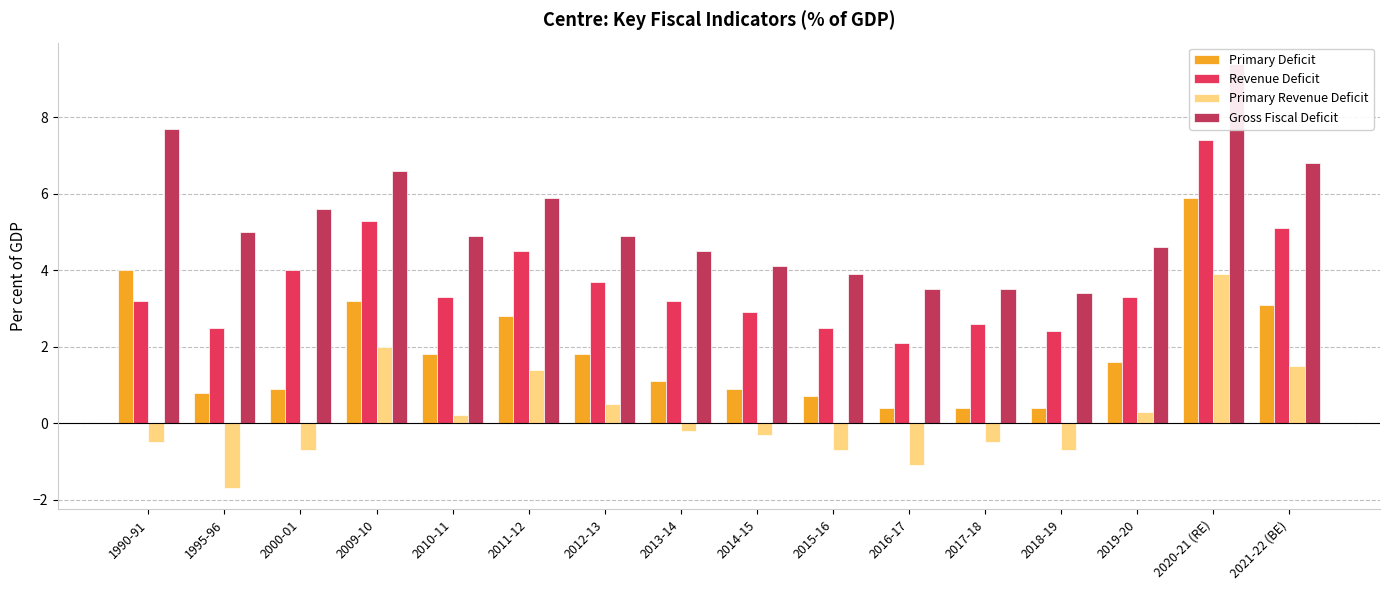

How many data points in Gross Fiscal Deficit are above 4?

12